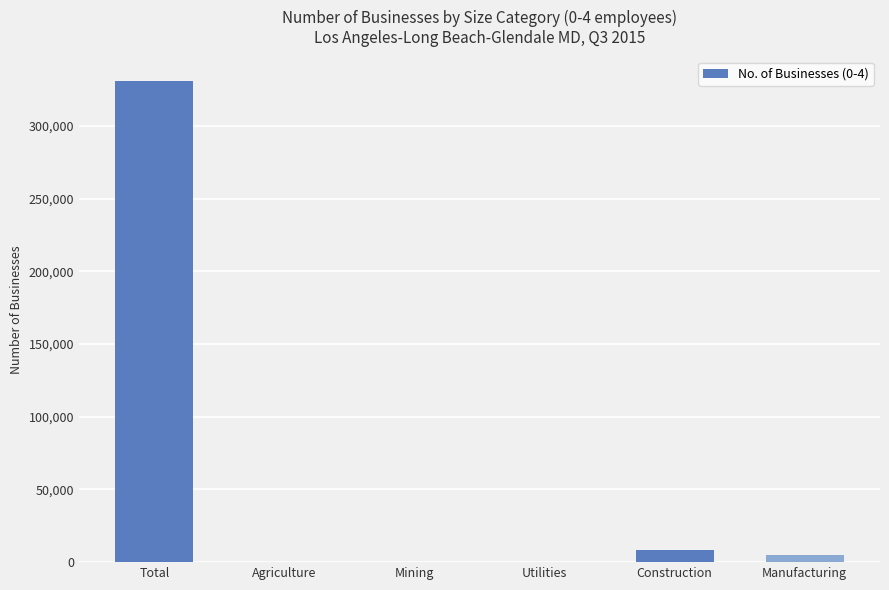

How many series are shown in this chart?

1